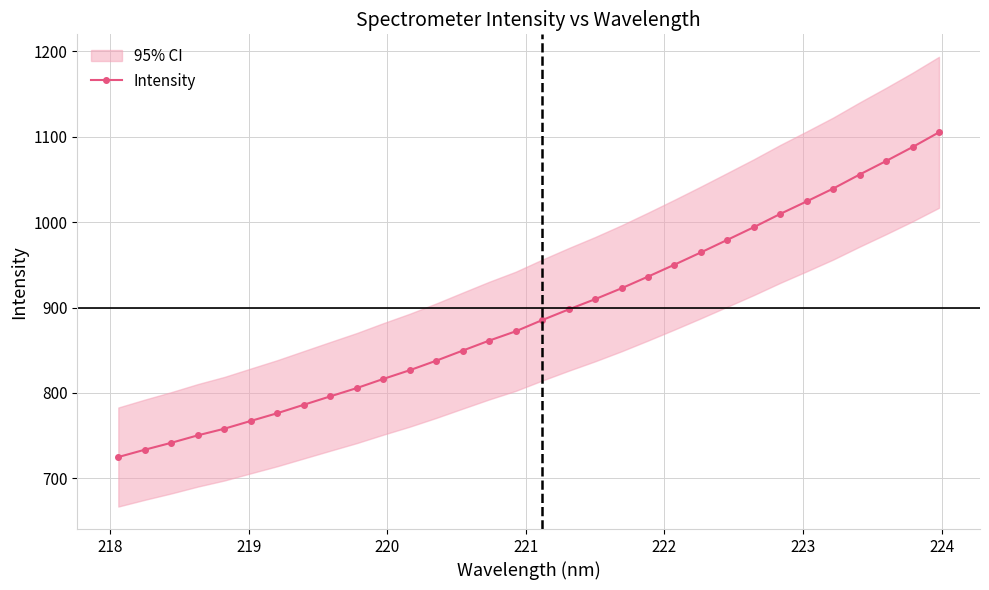

Does the chart display data point markers on the line(s)?

Yes